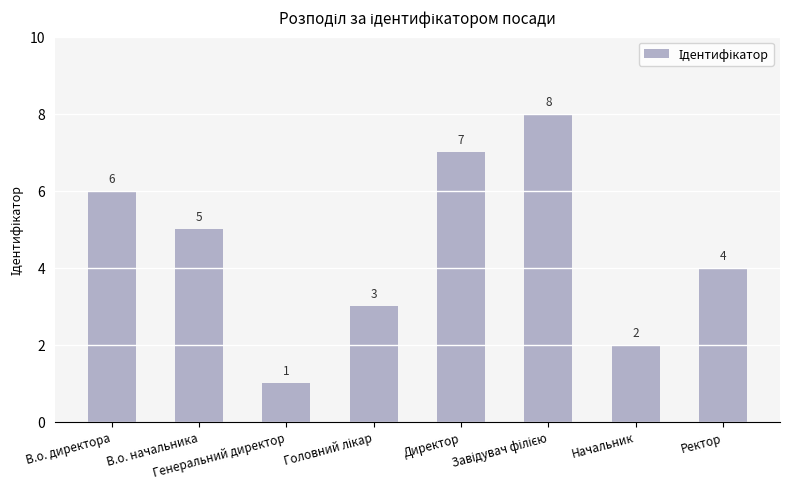

Count the values in the range 3 to 7.

5